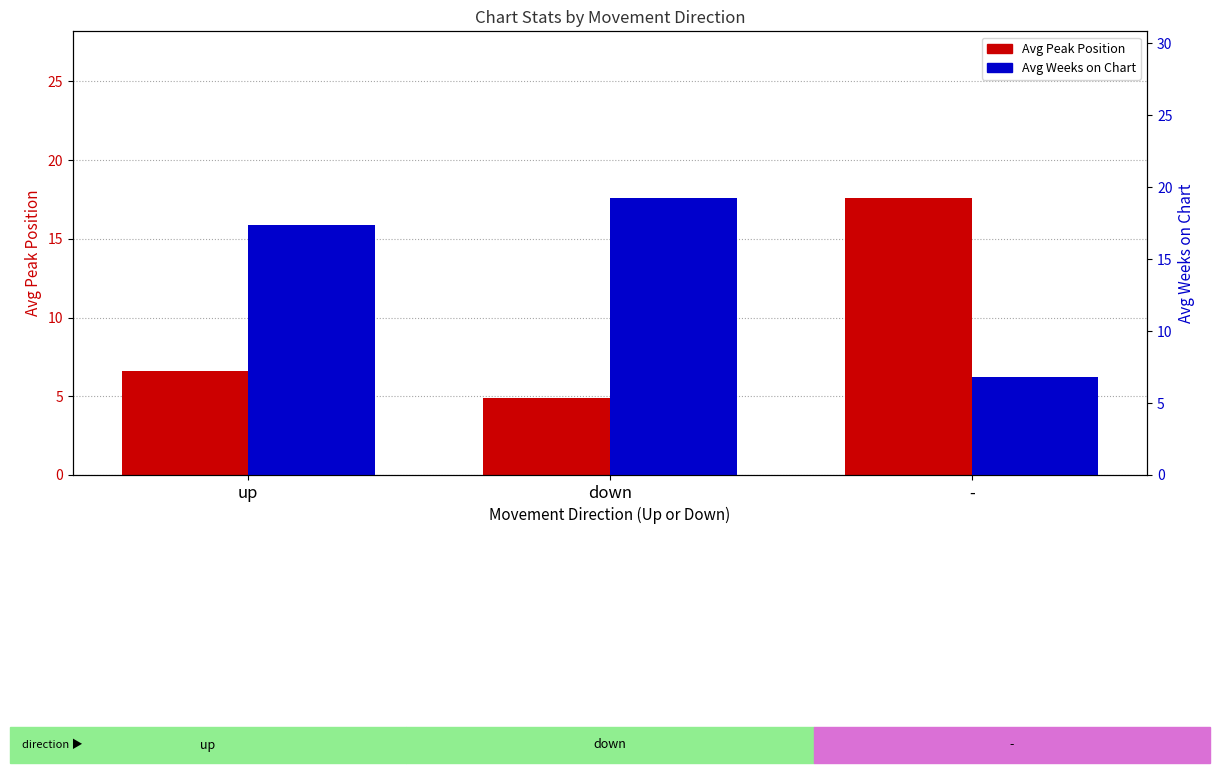

Are the bars grouped side by side (vs. stacked)?

Yes